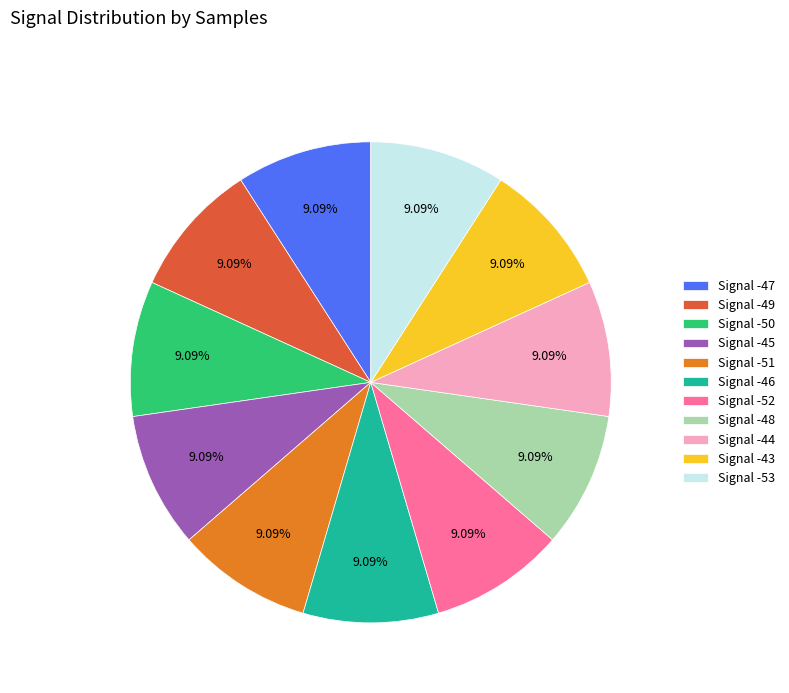

True or false: Signal -49 accounts for 9% of the total.

True